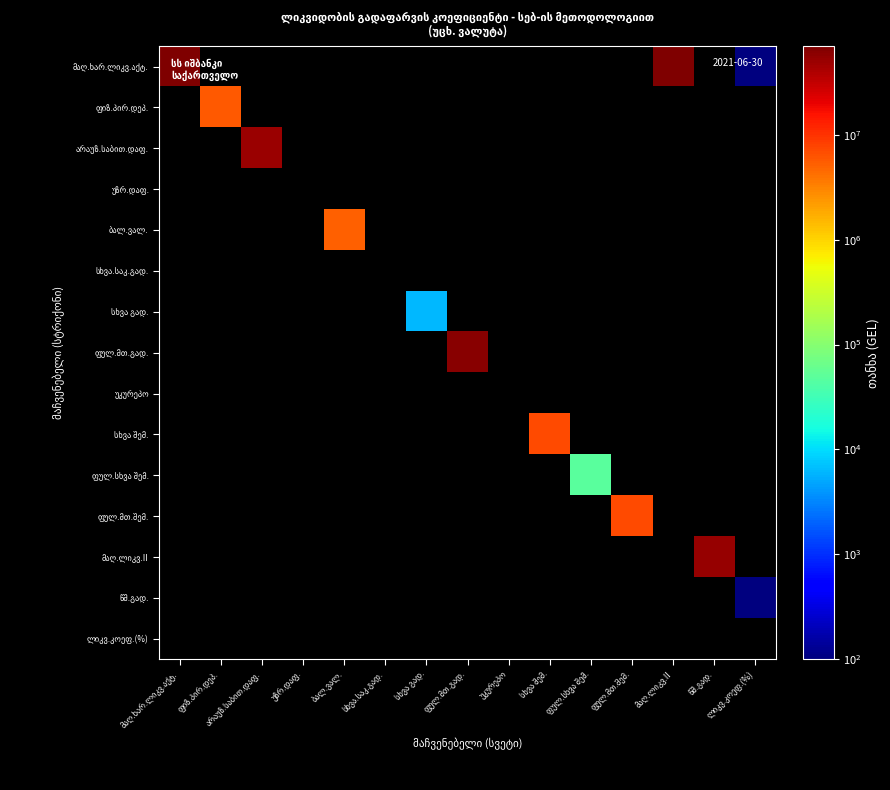

What is the minimum value shown in the chart?

1.3